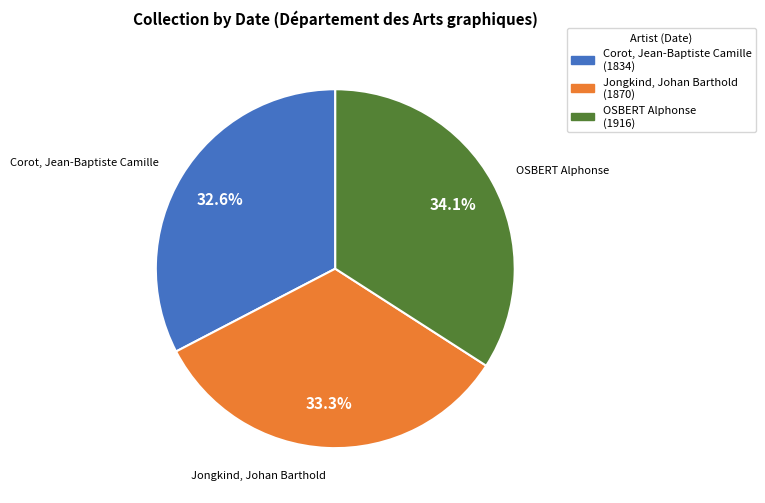

Which category has the biggest portion of the pie?

OSBERT Alphonse (1916)